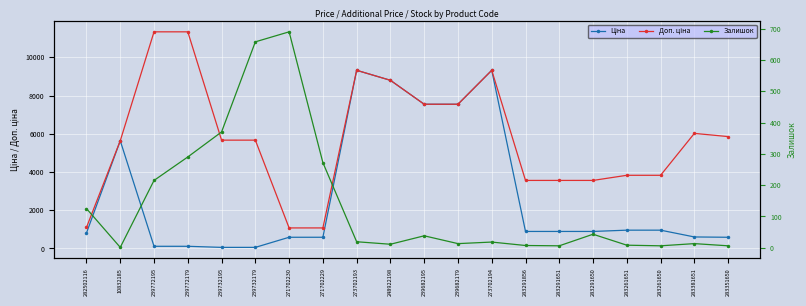

What is the value of the Ціна point at the 4th from the left?

113.3